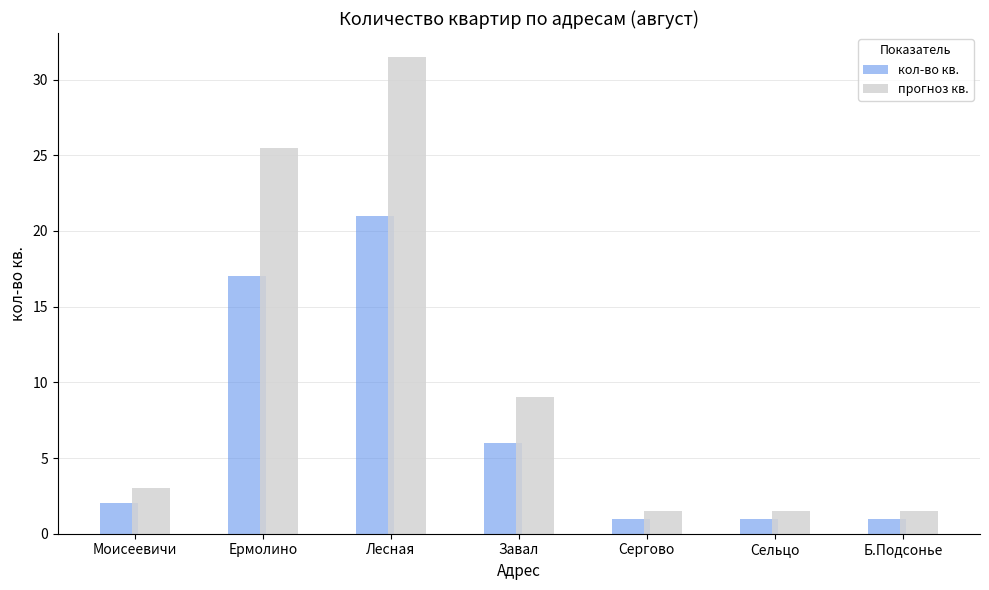

What is the total value across all series at Завал?

15.0